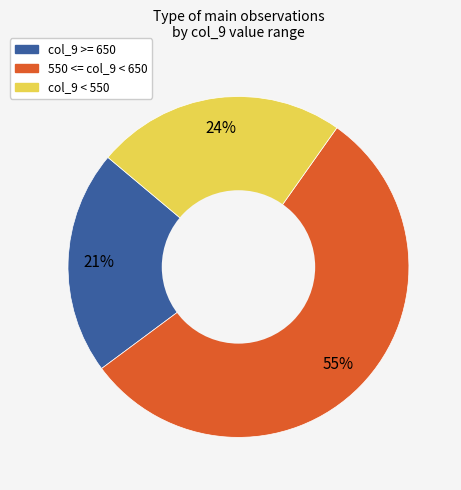

To the nearest percent, what is the average slice percentage?

33%